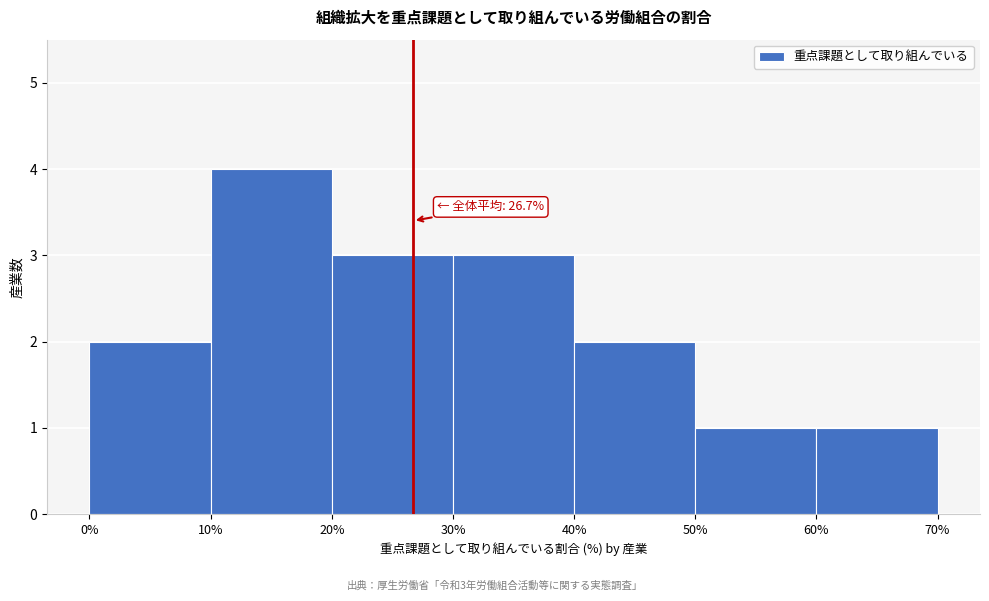

Over which range of the x-axis is the bar tallest?

10% to 20%